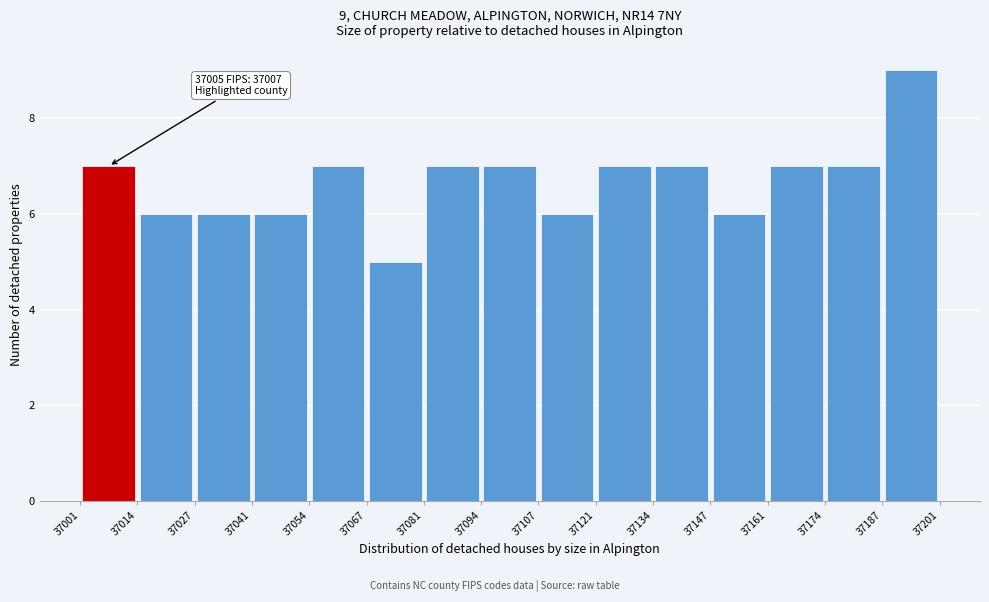

Over which range of the x-axis is the bar tallest?

37187 to 37201